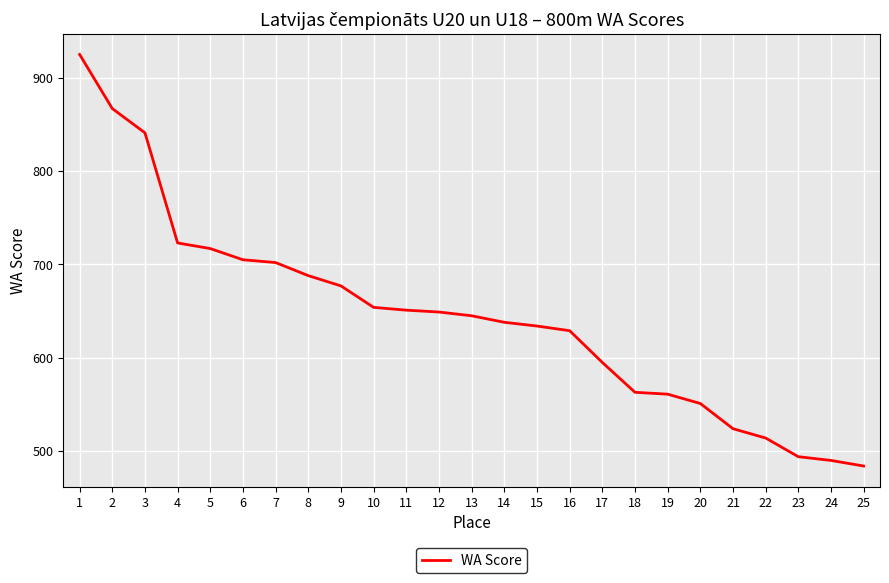

Is this an area chart (filled region under the line)?

No